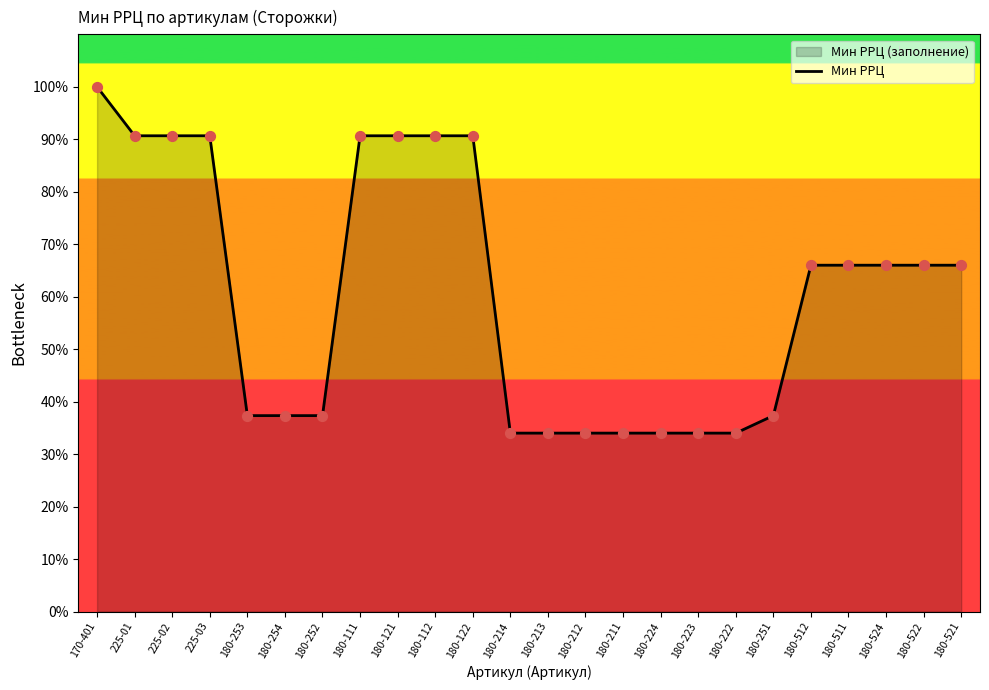

Between 180-251 and 180-222, which is larger?

180-251